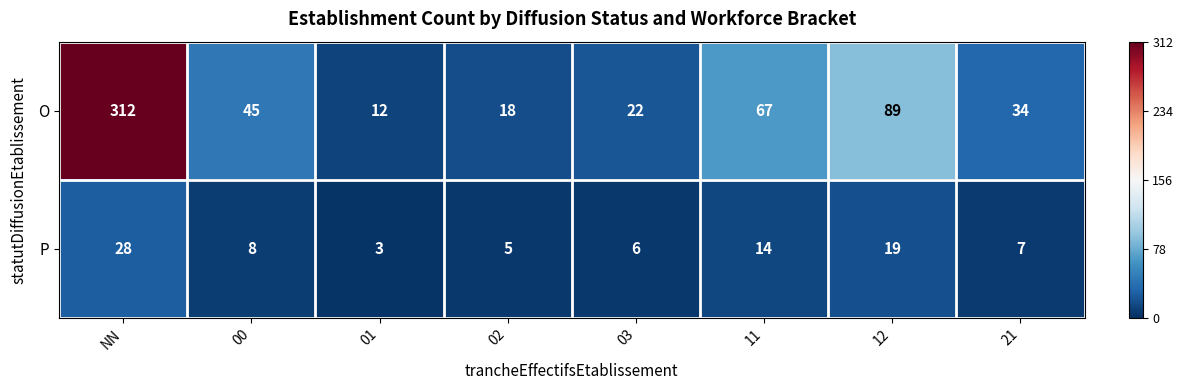

Rank the series by their average value, from lowest to highest.

P, O